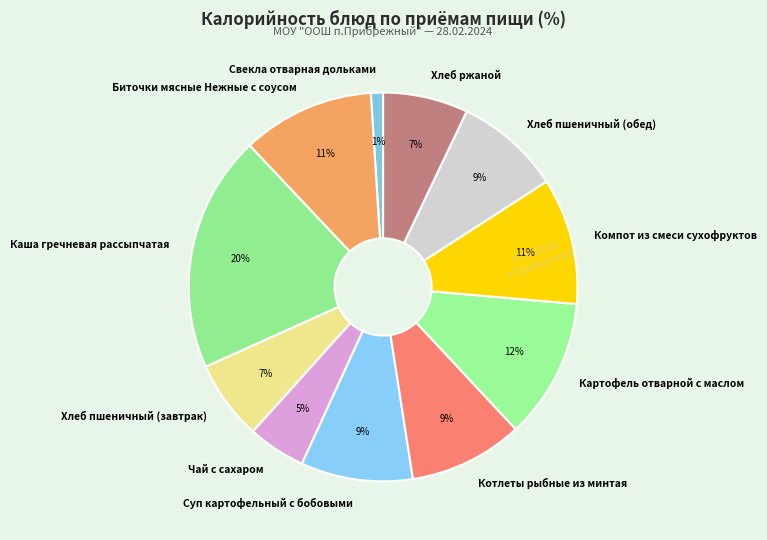

True or false: Хлеб пшеничный (обед) accounts for 9% of the total.

True